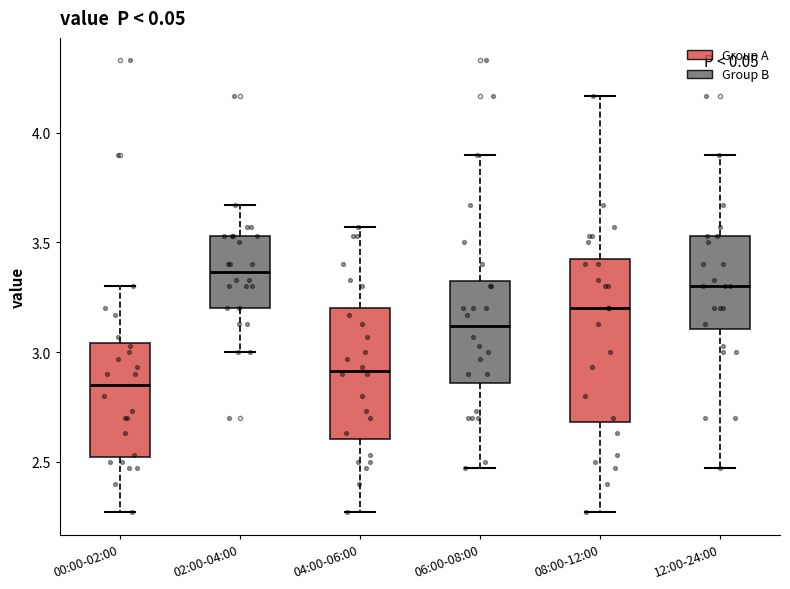

Reading left to right, transcribe this box plot: for each box, give where its median line is, the range the box spans, and where its two whiskers end, as read against the y-axis. The values are not printed on the chart, so give them approximately, as read against the axis.

00:00-02:00: median 2.85, box 2.50 to 3.05, whiskers 2.25 to 3.30
02:00-04:00: median 3.35, box 3.20 to 3.55, whiskers 3.00 to 3.65
04:00-06:00: median 2.90, box 2.60 to 3.20, whiskers 2.25 to 3.55
06:00-08:00: median 3.10, box 2.85 to 3.35, whiskers 2.45 to 3.90
08:00-12:00: median 3.20, box 2.70 to 3.45, whiskers 2.25 to 4.15
12:00-24:00: median 3.30, box 3.10 to 3.55, whiskers 2.45 to 3.90